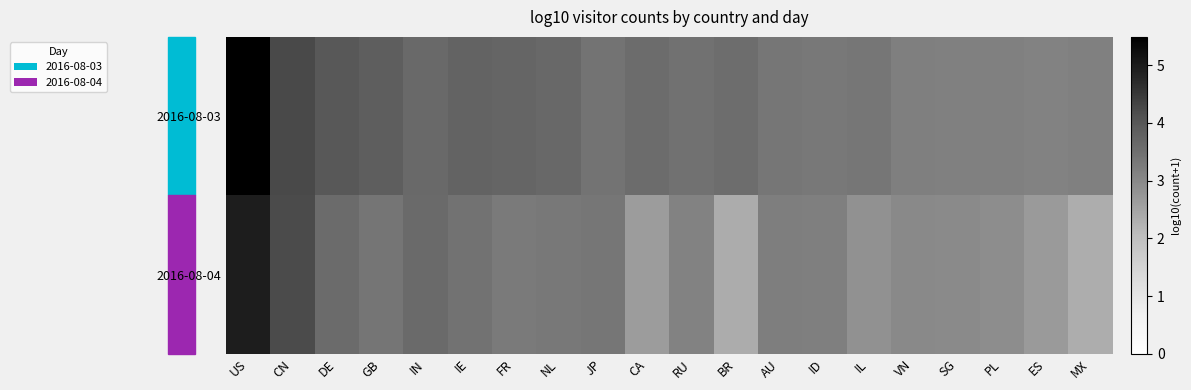

What is the total value across all series at PL?

6.1